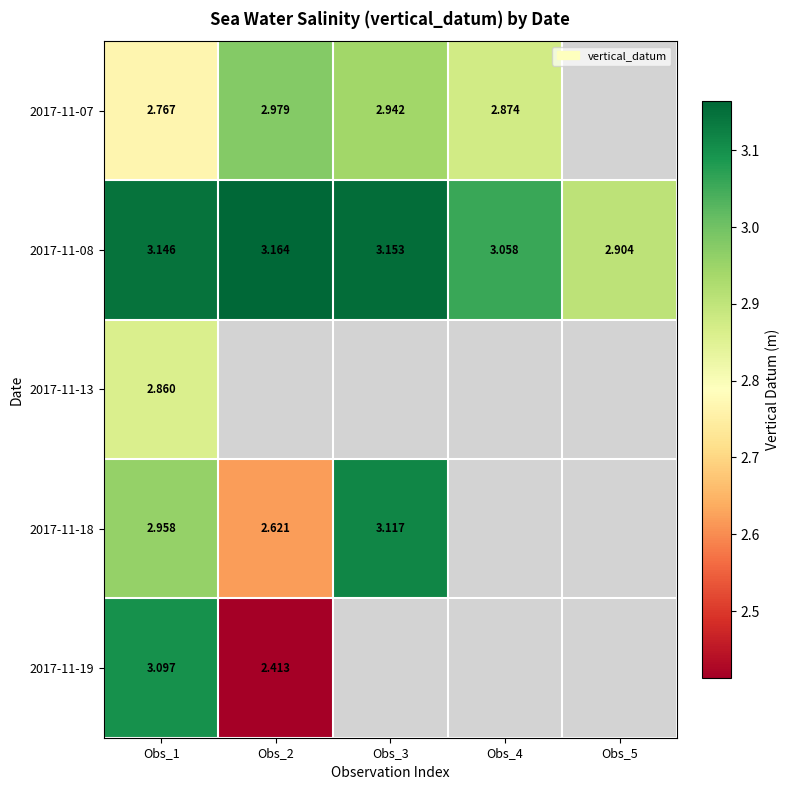

Between Obs_1 and Obs_3, which series saw the biggest shift?

2017-11-07